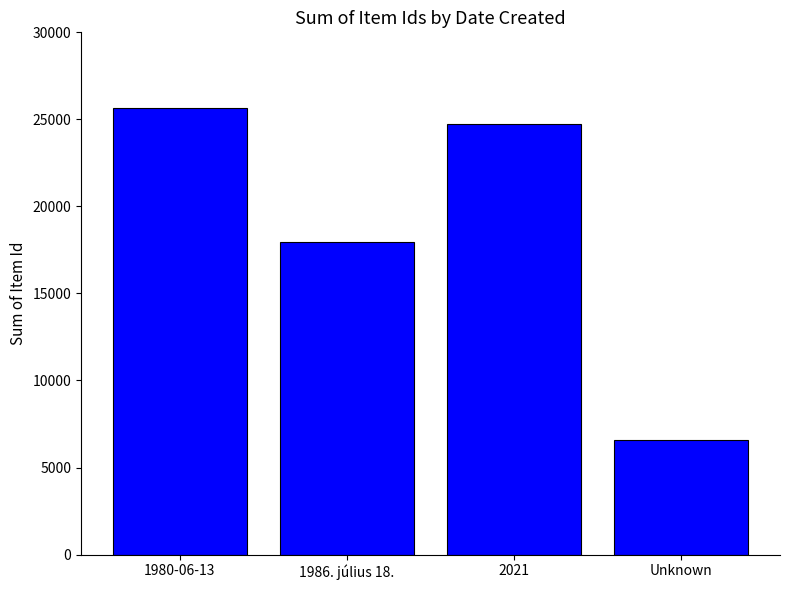

What is the greatest value displayed?

25643